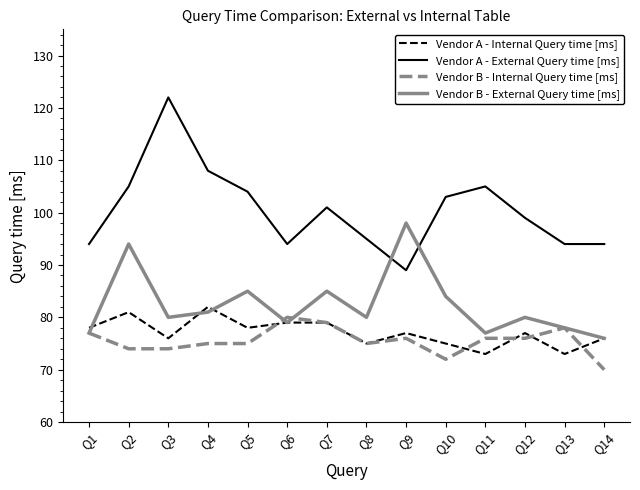

How many lines are shown in the chart?

4